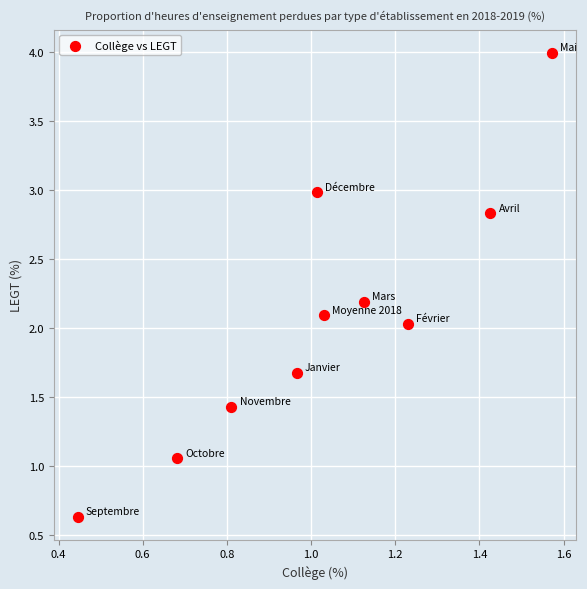

What is the range of Y values (max minus min)?

3.4